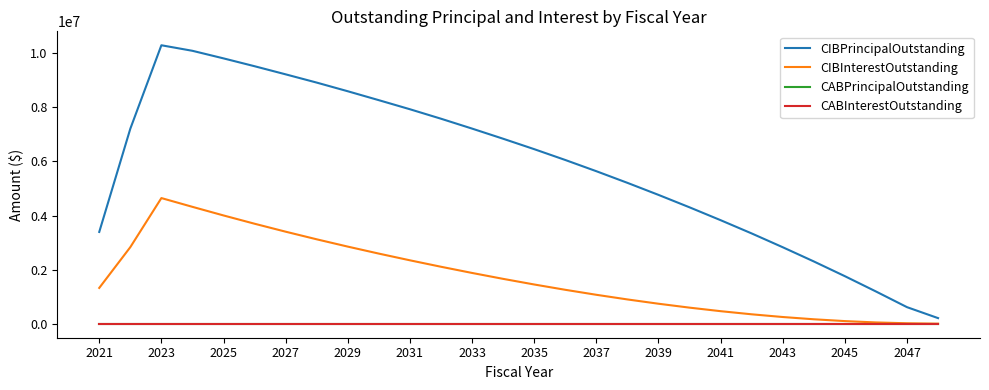

Is this an area chart (filled region under the line)?

No